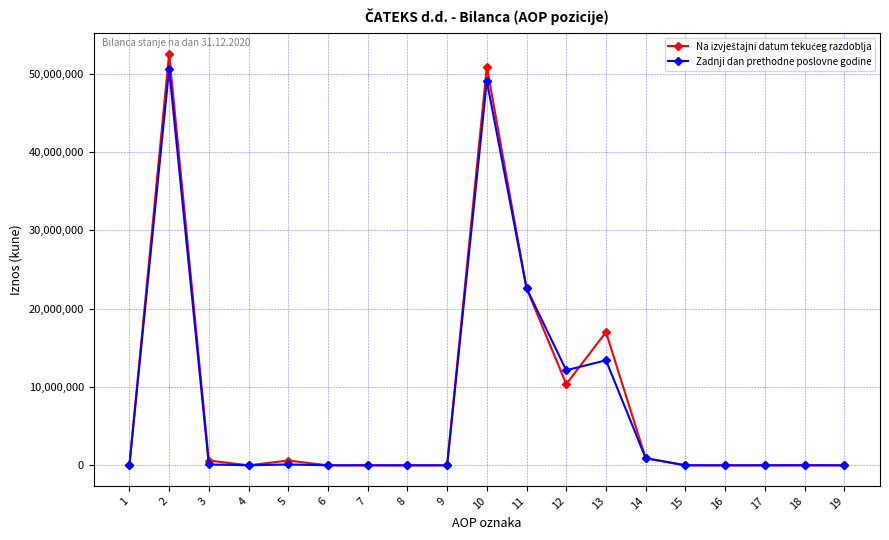

How many data points does each series have?

19